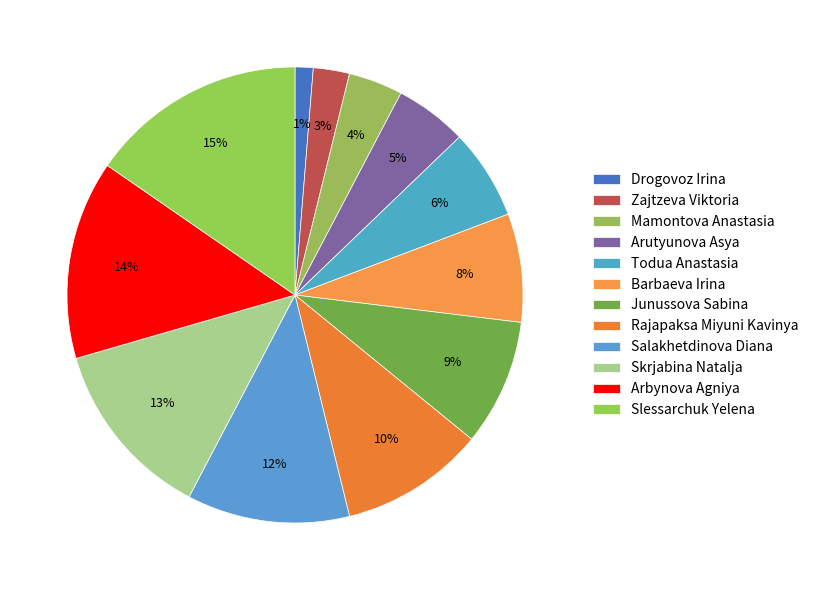

Rank the categories by value from lowest to highest.

Drogovoz Irina, Zajtzeva Viktoria, Mamontova Anastasia, Arutyunova Asya, Todua Anastasia, Barbaeva Irina, Junussova Sabina, Rajapaksa Miyuni Kavinya, Salakhetdinova Diana, Skrjabina Natalja, Arbynova Agniya, Slessarchuk Yelena